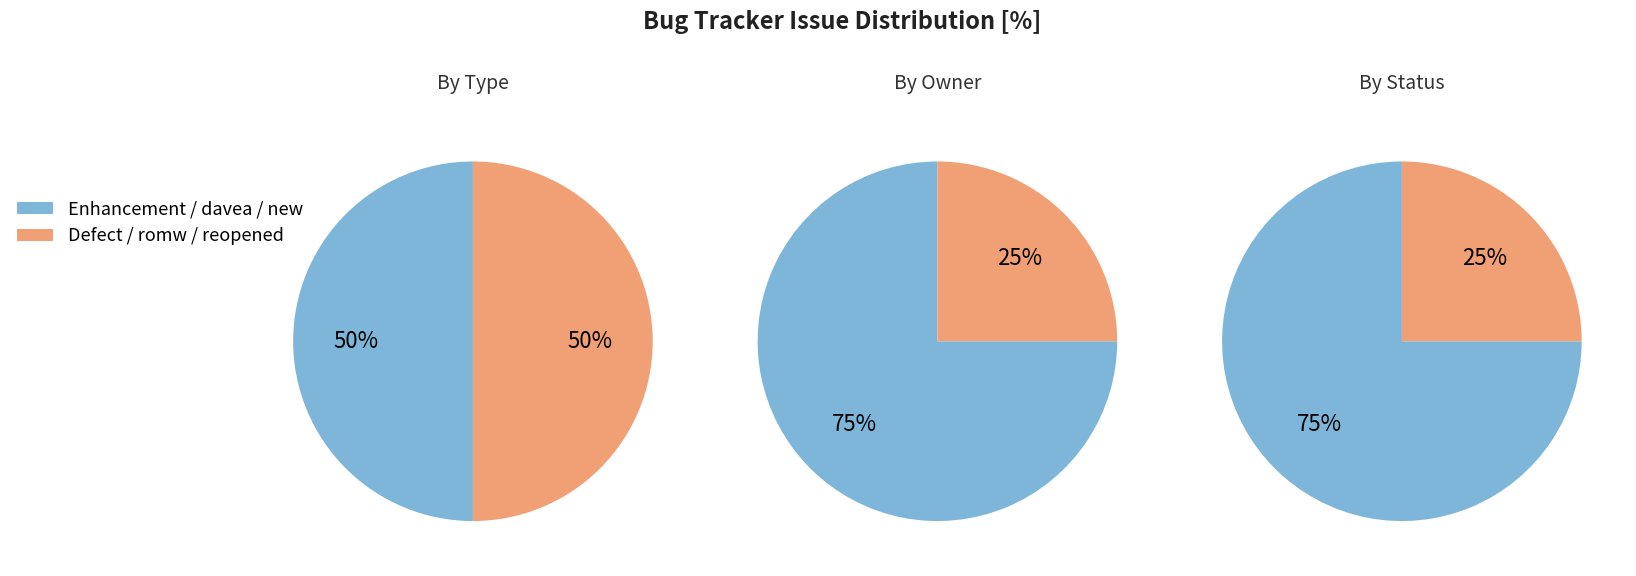

Between 2 and 0, which is larger?

2